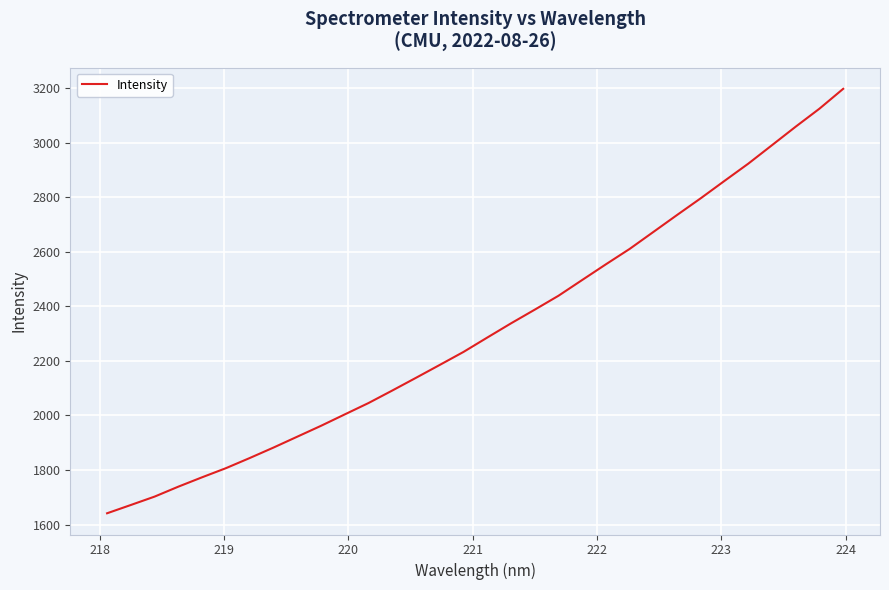

What is the difference between the maximum and minimum values?

1555.6